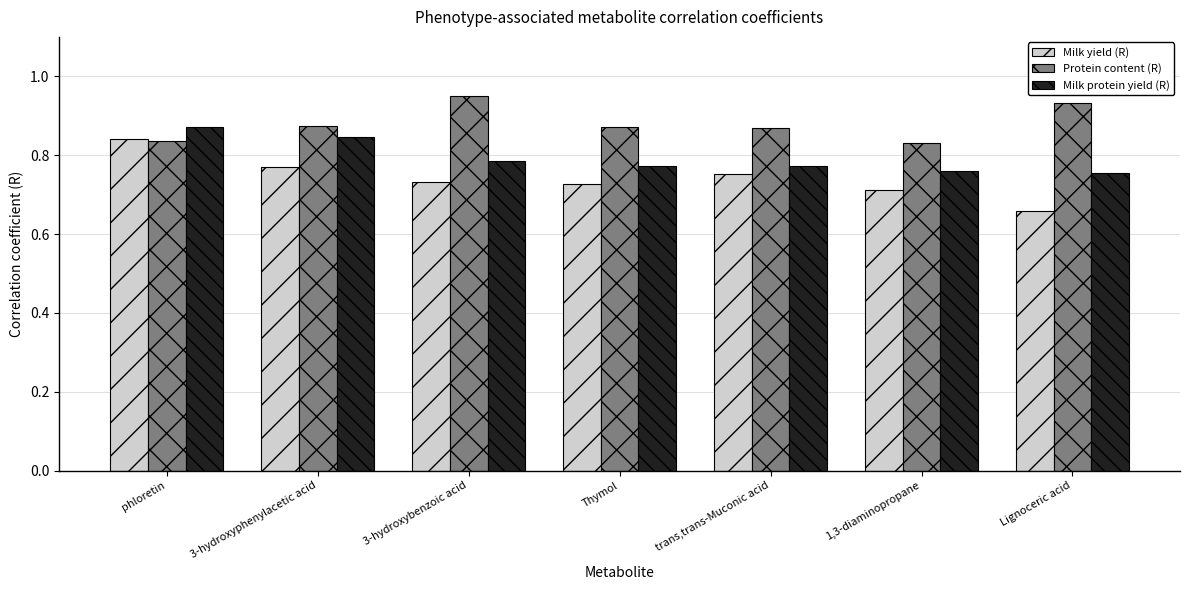

What is the sum of all Milk protein yield (R) values?

5.6